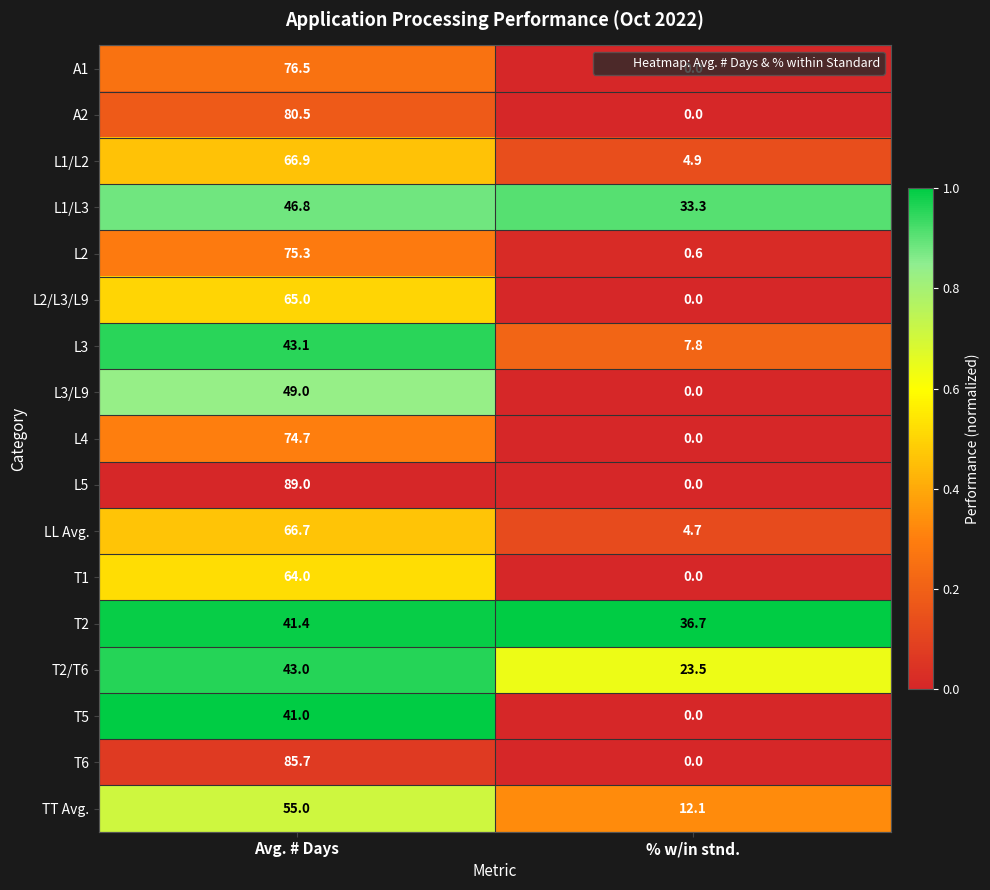

Which series has the largest range (max minus min)?

L5